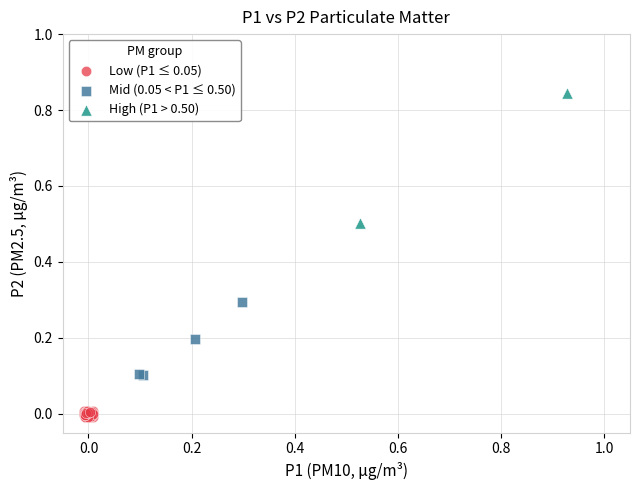

What are all the series names shown in the legend?

Low (P1 ≤ 0.05), Mid (0.05 < P1 ≤ 0.50), High (P1 > 0.50)